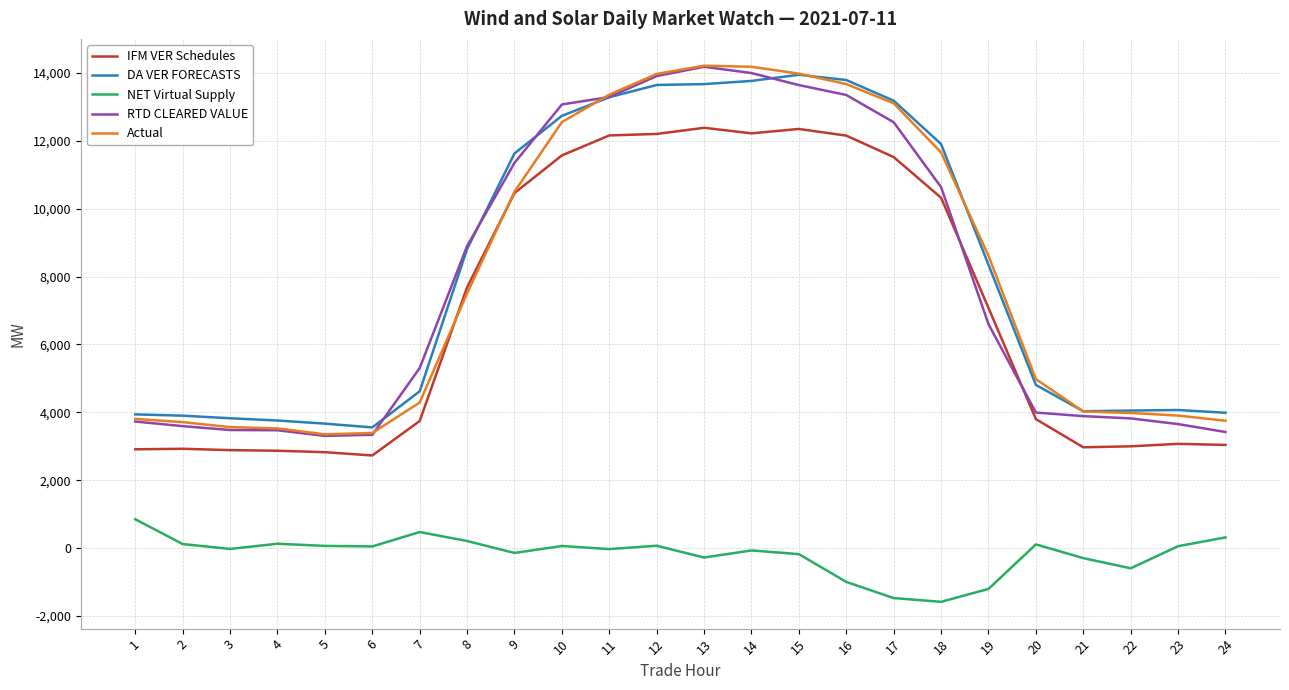

What is the highest value of the DA VER FORECASTS series?

13946.4